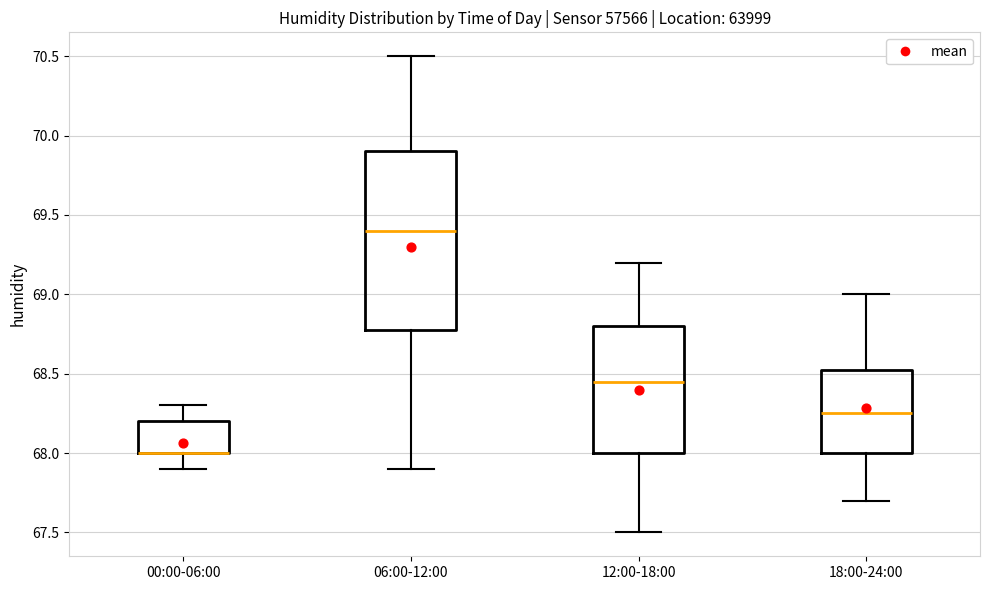

Comparing the boxes themselves (not the whiskers), which one is the tallest?

06:00-12:00